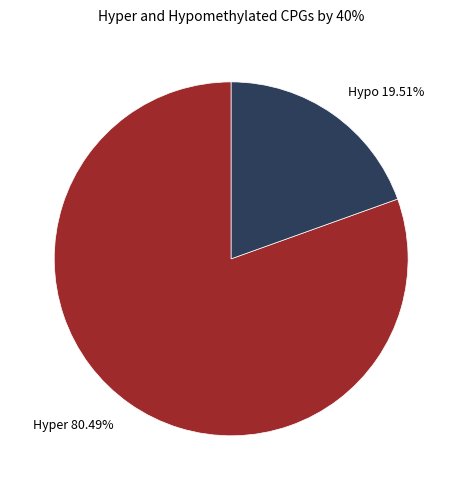

Is there a majority slice in this chart?

Yes